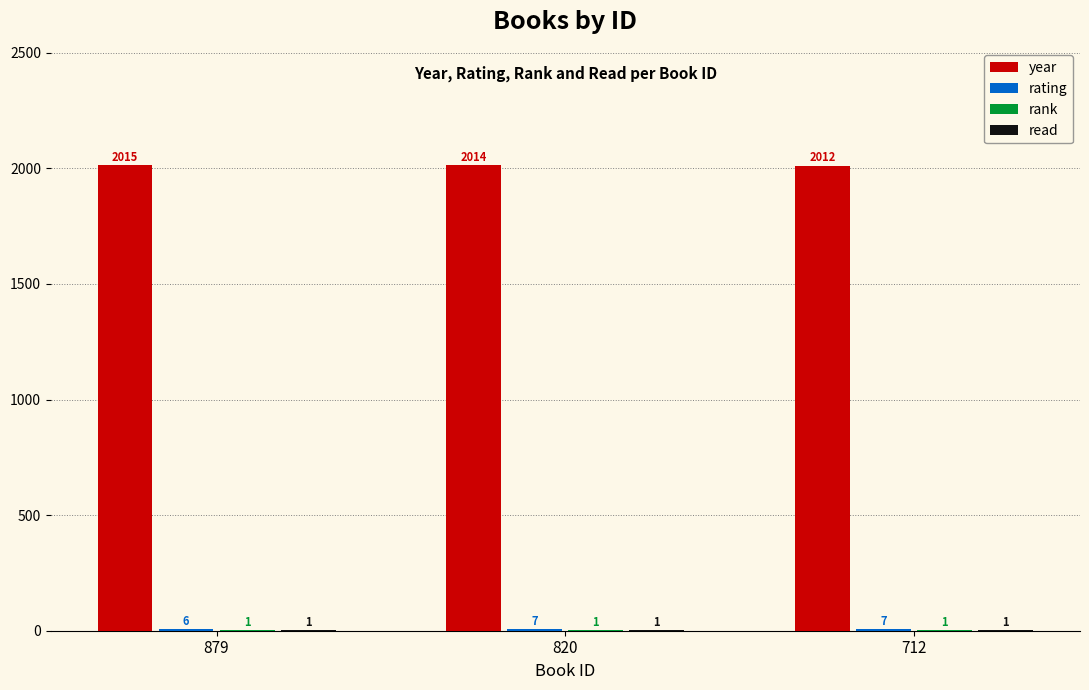

What is the total value across all series at 879?

2023